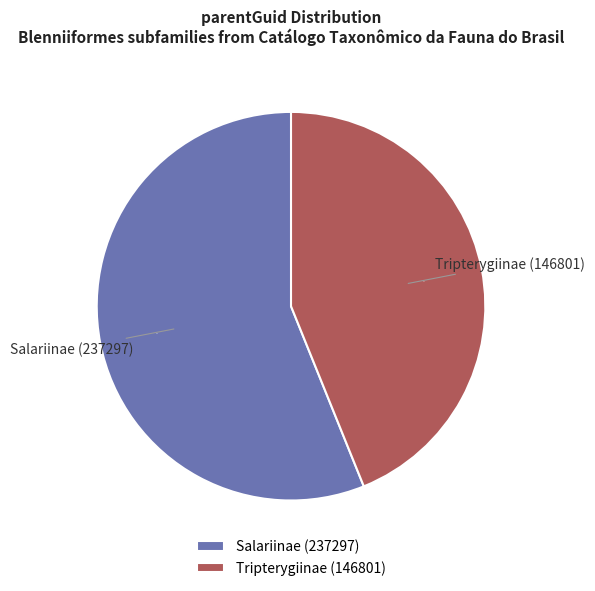

Do Tripterygiinae (146801) and Salariinae (237297) together represent more than half of the pie?

Yes